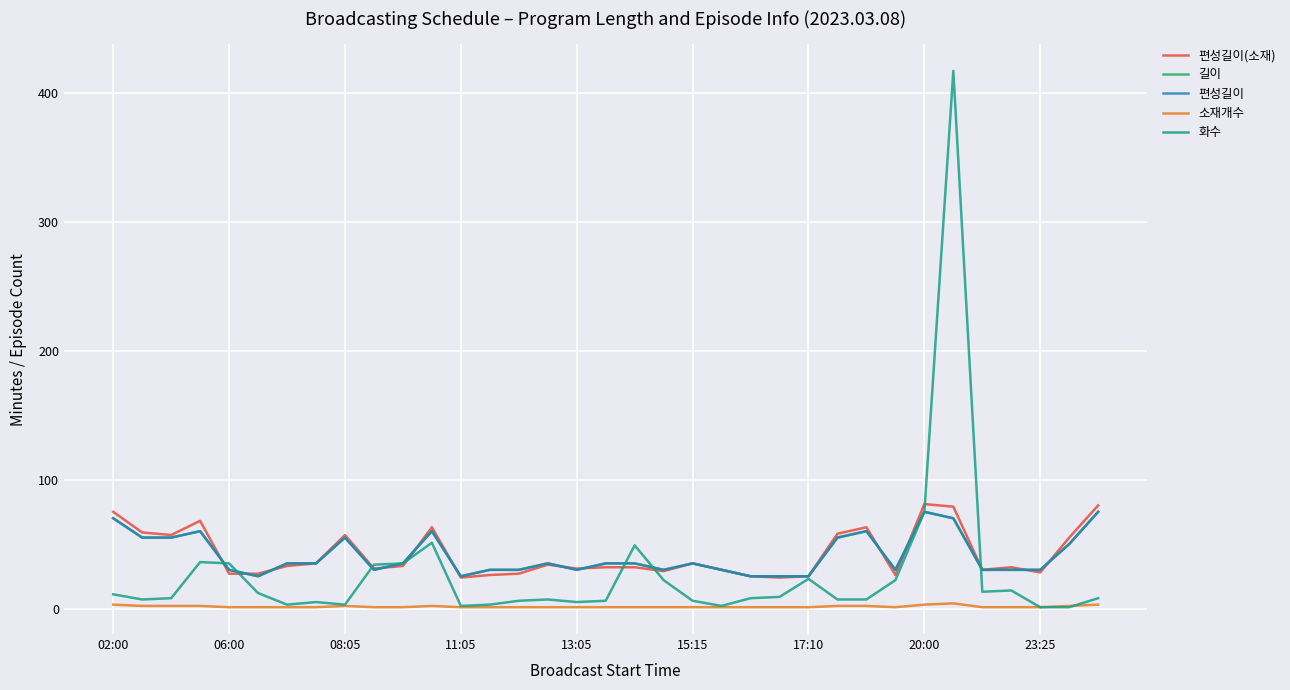

Which category has the highest value in the 소재개수 series?

29